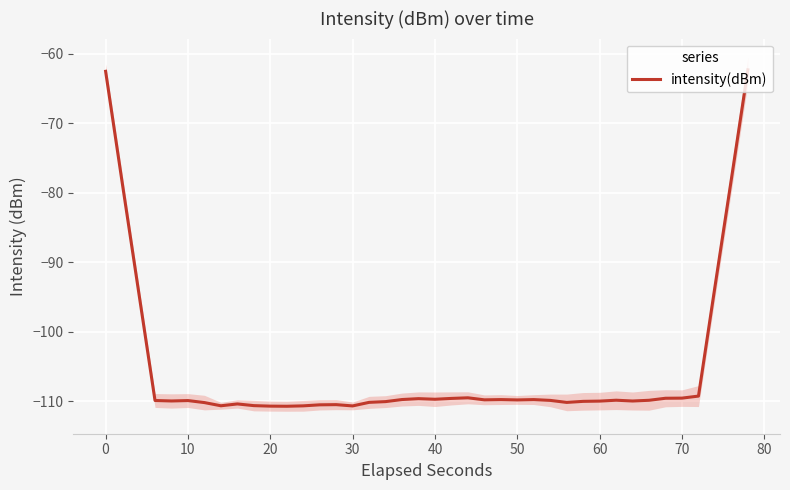

What is the value of the 37th point from the left?

-109.3